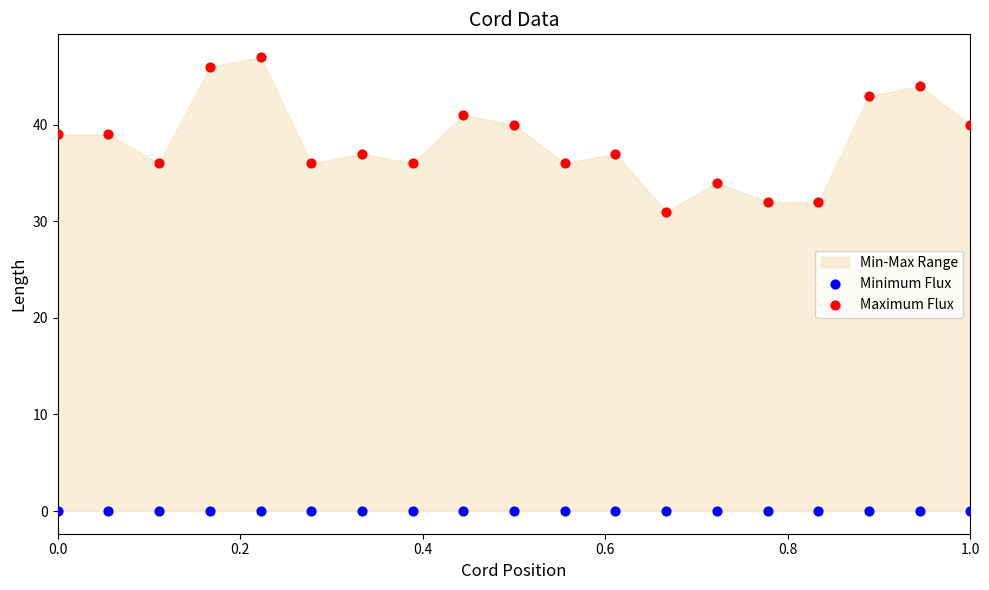

Which series contains the lowest Y value?

Minimum Flux